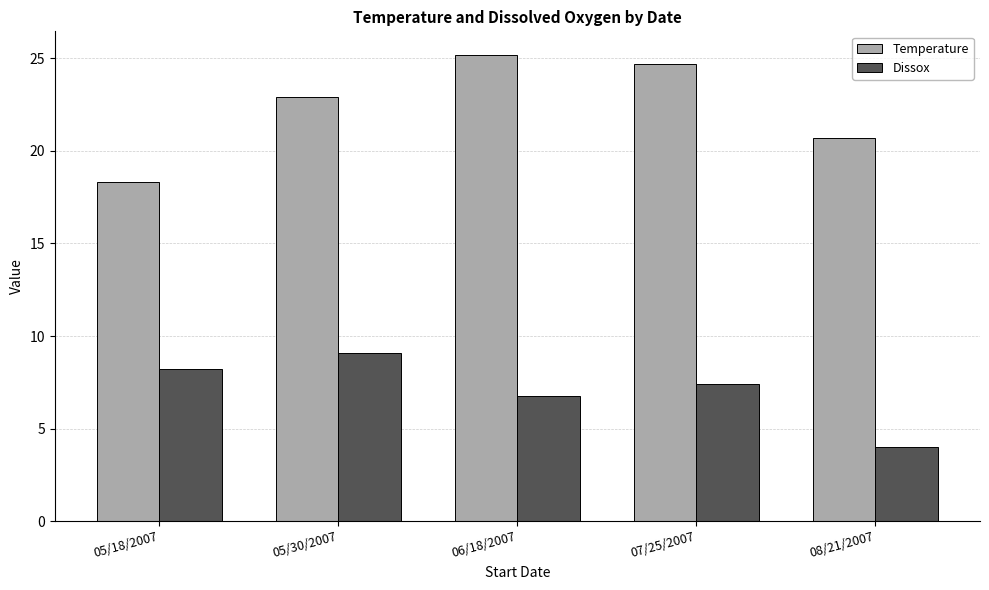

Read the Dissox value at 05/18/2007.

8.2